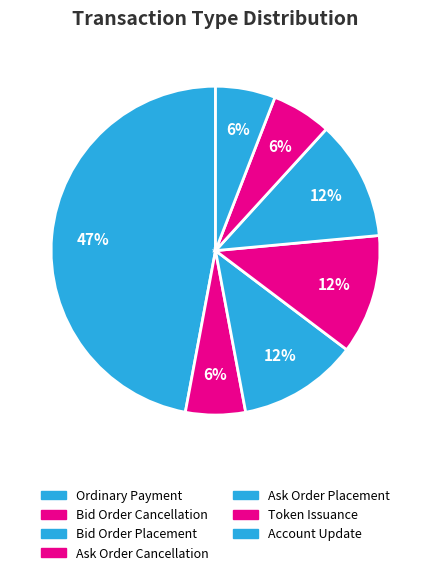

Does any single category account for the majority?

No